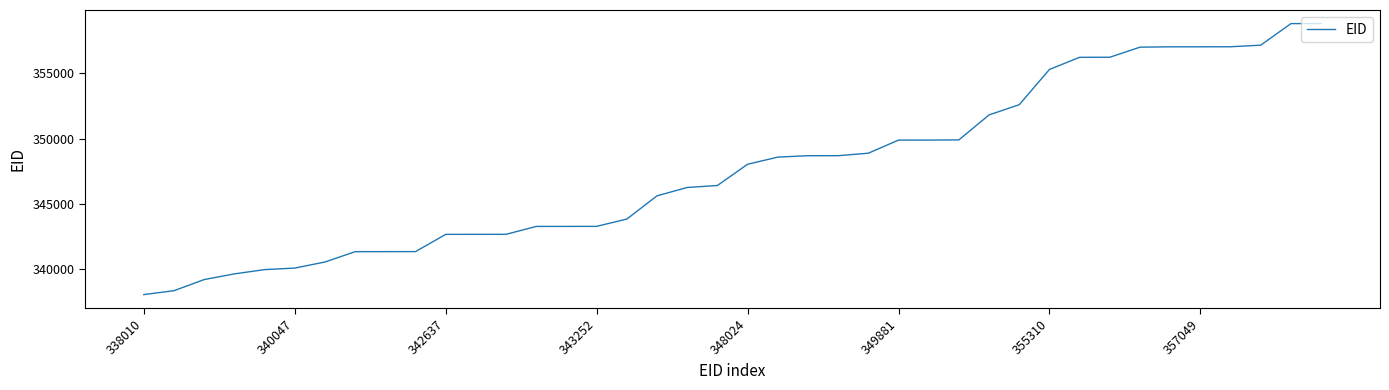

How many lines are shown in the chart?

1